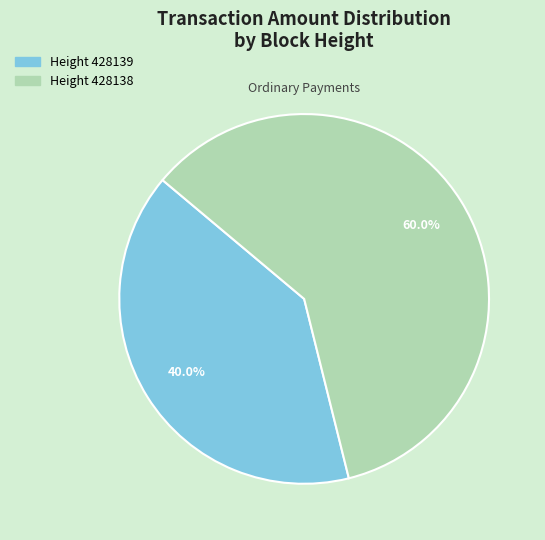

Rank the categories by value from highest to lowest.

Height 428138, Height 428139